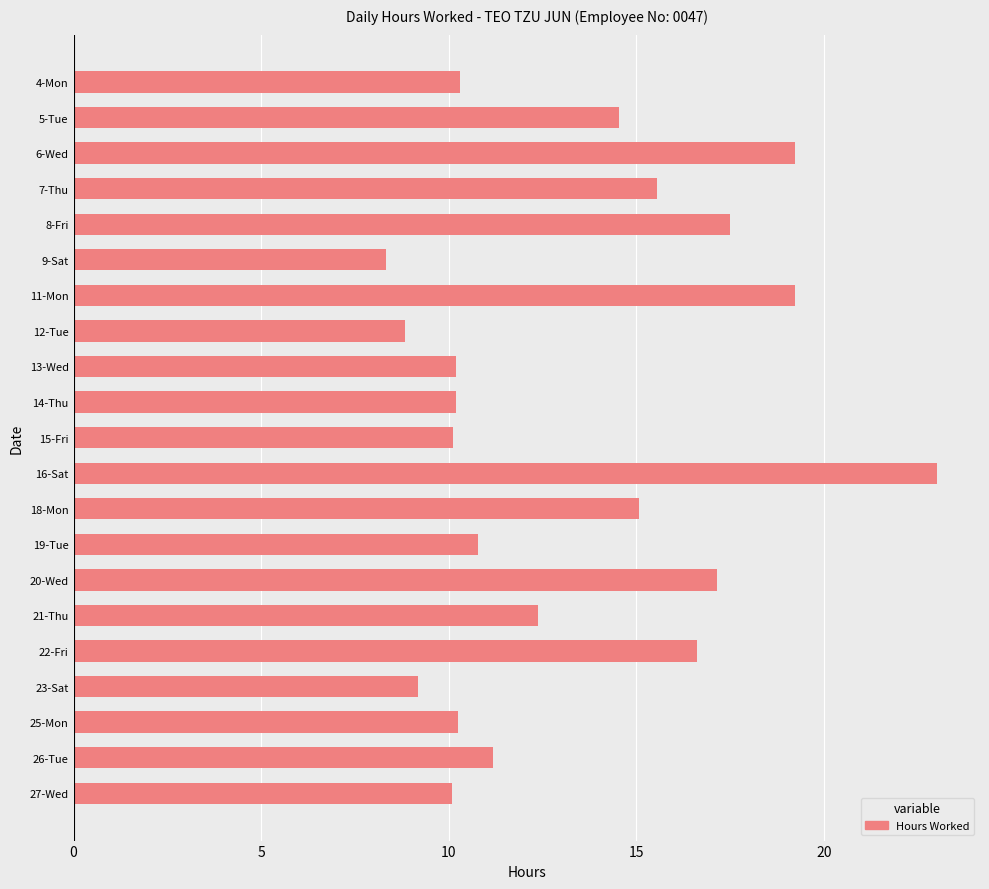

What is the ratio of the value at 11-Mon to the value at 5-Tue?

1.3